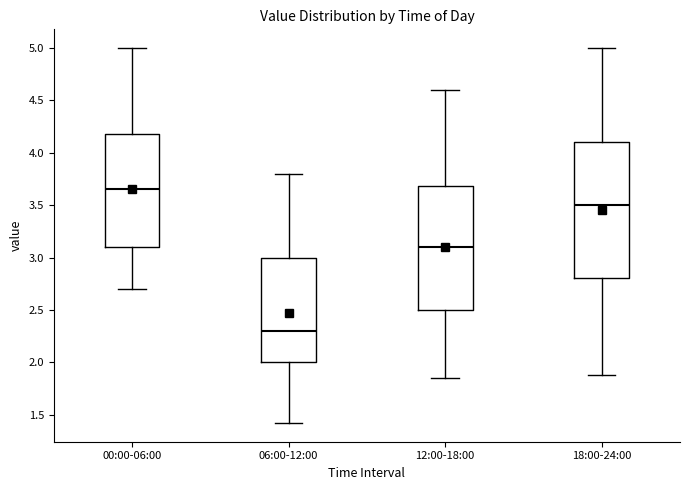

Reading left to right, read every box against the y-axis: the position of its median line, the range the box covers, and the ends of its whiskers. The values are not printed on the chart, so give them approximately, as read against the axis.

00:00-06:00: median 3.65, box 3.10 to 4.20, whiskers 2.70 to 5.00
06:00-12:00: median 2.30, box 2.00 to 3.00, whiskers 1.40 to 3.80
12:00-18:00: median 3.10, box 2.50 to 3.70, whiskers 1.85 to 4.60
18:00-24:00: median 3.50, box 2.80 to 4.10, whiskers 1.90 to 5.00